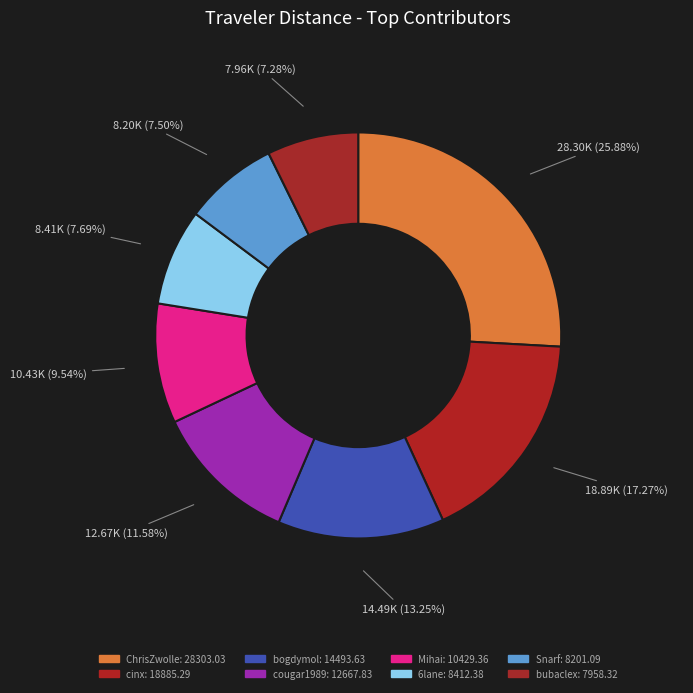

To the nearest percent, what is the difference between the largest and smallest slice percentages?

19%